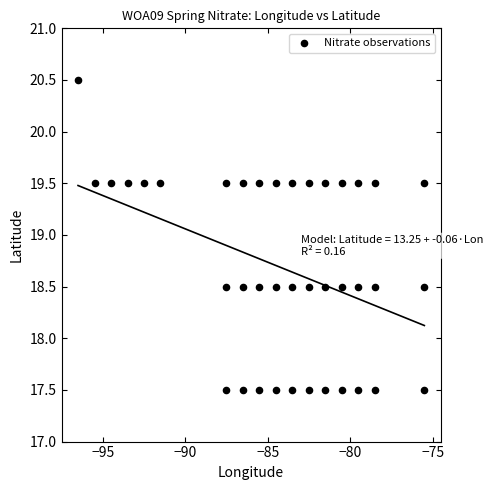

What is the range of Y values (max minus min)?

3.0